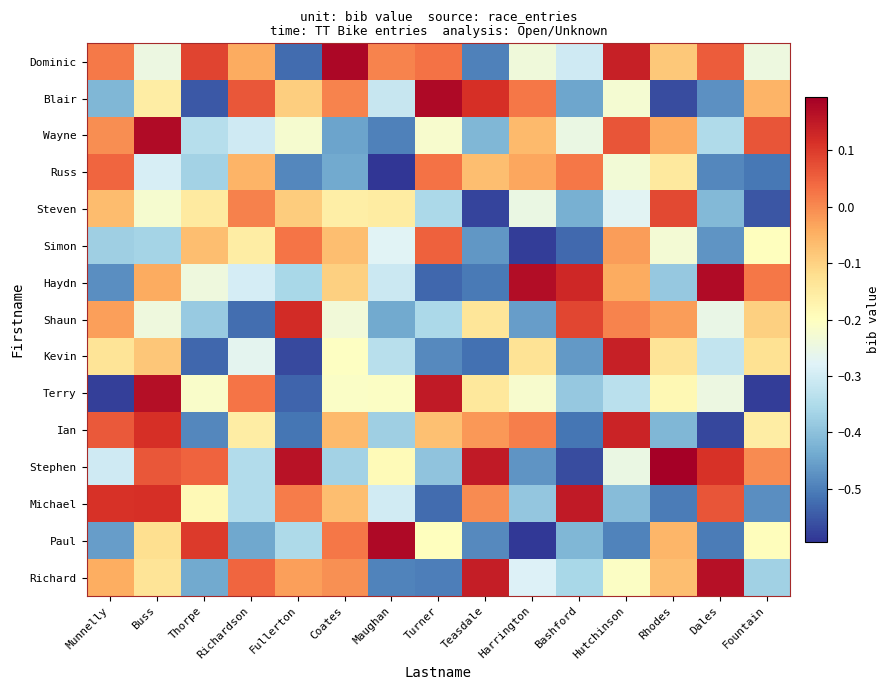

Reading left to right, what are all the values shown in this chart?

Dominic: Munnelly=0.0	Buss=-0.2	Thorpe=0.1	Richardson=-0.0	Fullerton=-0.5	Coates=0.2	Maughan=0.0	Turner=0.0	Teasdale=-0.5	Harrington=-0.2	Bashford=-0.3	Hutchinson=0.1	Rhodes=-0.1	Dales=0.1	Fountain=-0.2
Blair: Munnelly=-0.4	Buss=-0.2	Thorpe=-0.5	Richardson=0.1	Fullerton=-0.1	Coates=0.0	Maughan=-0.3	Turner=0.2	Teasdale=0.1	Harrington=0.0	Bashford=-0.4	Hutchinson=-0.2	Rhodes=-0.6	Dales=-0.5	Fountain=-0.1
Wayne: Munnelly=-0.0	Buss=0.2	Thorpe=-0.3	Richardson=-0.3	Fullerton=-0.2	Coates=-0.4	Maughan=-0.5	Turner=-0.2	Teasdale=-0.4	Harrington=-0.1	Bashford=-0.3	Hutchinson=0.1	Rhodes=-0.0	Dales=-0.4	Fountain=0.1
Russ: Munnelly=0.0	Buss=-0.3	Thorpe=-0.4	Richardson=-0.1	Fullerton=-0.5	Coates=-0.4	Maughan=-0.6	Turner=0.0	Teasdale=-0.1	Harrington=-0.0	Bashford=0.0	Hutchinson=-0.2	Rhodes=-0.1	Dales=-0.5	Fountain=-0.5
Steven: Munnelly=-0.1	Buss=-0.2	Thorpe=-0.1	Richardson=0.0	Fullerton=-0.1	Coates=-0.2	Maughan=-0.2	Turner=-0.4	Teasdale=-0.6	Harrington=-0.3	Bashford=-0.4	Hutchinson=-0.3	Rhodes=0.1	Dales=-0.4	Fountain=-0.6
Simon: Munnelly=-0.4	Buss=-0.4	Thorpe=-0.1	Richardson=-0.2	Fullerton=0.0	Coates=-0.1	Maughan=-0.3	Turner=0.1	Teasdale=-0.5	Harrington=-0.6	Bashford=-0.5	Hutchinson=-0.0	Rhodes=-0.2	Dales=-0.5	Fountain=-0.2
Haydn: Munnelly=-0.5	Buss=-0.0	Thorpe=-0.2	Richardson=-0.3	Fullerton=-0.4	Coates=-0.1	Maughan=-0.3	Turner=-0.5	Teasdale=-0.5	Harrington=0.2	Bashford=0.1	Hutchinson=-0.0	Rhodes=-0.4	Dales=0.2	Fountain=0.0
Shaun: Munnelly=-0.0	Buss=-0.2	Thorpe=-0.4	Richardson=-0.5	Fullerton=0.1	Coates=-0.2	Maughan=-0.4	Turner=-0.4	Teasdale=-0.1	Harrington=-0.5	Bashford=0.1	Hutchinson=0.0	Rhodes=-0.0	Dales=-0.3	Fountain=-0.1
Kevin: Munnelly=-0.1	Buss=-0.1	Thorpe=-0.5	Richardson=-0.3	Fullerton=-0.6	Coates=-0.2	Maughan=-0.3	Turner=-0.5	Teasdale=-0.5	Harrington=-0.1	Bashford=-0.5	Hutchinson=0.1	Rhodes=-0.1	Dales=-0.3	Fountain=-0.1
Terry: Munnelly=-0.6	Buss=0.2	Thorpe=-0.2	Richardson=0.0	Fullerton=-0.5	Coates=-0.2	Maughan=-0.2	Turner=0.2	Teasdale=-0.1	Harrington=-0.2	Bashford=-0.4	Hutchinson=-0.3	Rhodes=-0.2	Dales=-0.2	Fountain=-0.6
Ian: Munnelly=0.1	Buss=0.1	Thorpe=-0.5	Richardson=-0.2	Fullerton=-0.5	Coates=-0.1	Maughan=-0.4	Turner=-0.1	Teasdale=-0.0	Harrington=0.0	Bashford=-0.5	Hutchinson=0.1	Rhodes=-0.4	Dales=-0.6	Fountain=-0.2
Stephen: Munnelly=-0.3	Buss=0.1	Thorpe=0.0	Richardson=-0.3	Fullerton=0.2	Coates=-0.4	Maughan=-0.2	Turner=-0.4	Teasdale=0.1	Harrington=-0.5	Bashford=-0.6	Hutchinson=-0.3	Rhodes=0.2	Dales=0.1	Fountain=-0.0
Michael: Munnelly=0.1	Buss=0.1	Thorpe=-0.2	Richardson=-0.3	Fullerton=0.0	Coates=-0.1	Maughan=-0.3	Turner=-0.5	Teasdale=-0.0	Harrington=-0.4	Bashford=0.1	Hutchinson=-0.4	Rhodes=-0.5	Dales=0.1	Fountain=-0.5
Paul: Munnelly=-0.5	Buss=-0.1	Thorpe=0.1	Richardson=-0.4	Fullerton=-0.4	Coates=0.0	Maughan=0.2	Turner=-0.2	Teasdale=-0.5	Harrington=-0.6	Bashford=-0.4	Hutchinson=-0.5	Rhodes=-0.1	Dales=-0.5	Fountain=-0.2
Richard: Munnelly=-0.0	Buss=-0.1	Thorpe=-0.4	Richardson=0.0	Fullerton=-0.0	Coates=-0.0	Maughan=-0.5	Turner=-0.5	Teasdale=0.1	Harrington=-0.3	Bashford=-0.4	Hutchinson=-0.2	Rhodes=-0.1	Dales=0.2	Fountain=-0.4